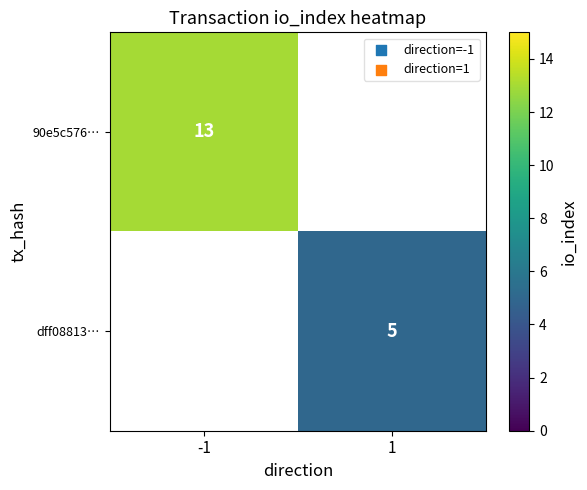

The value of dff08813… at 1 is 1. True or false?

False